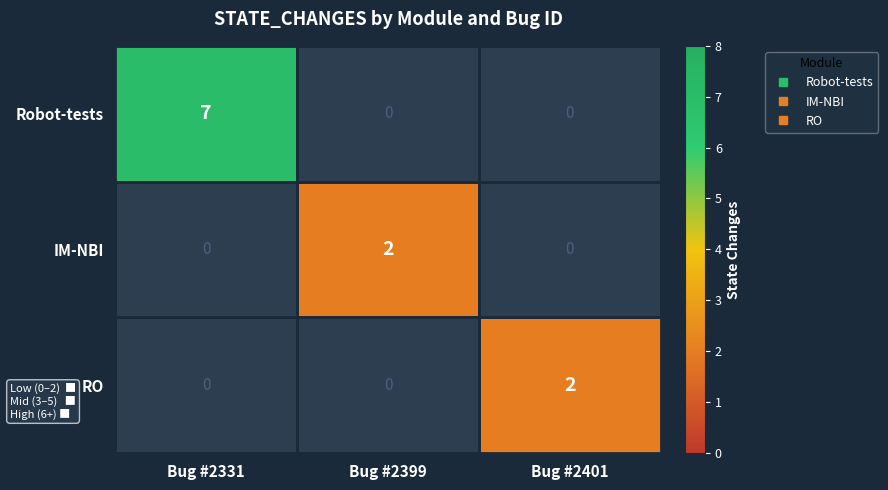

Which series has the largest range (max minus min)?

Robot-tests